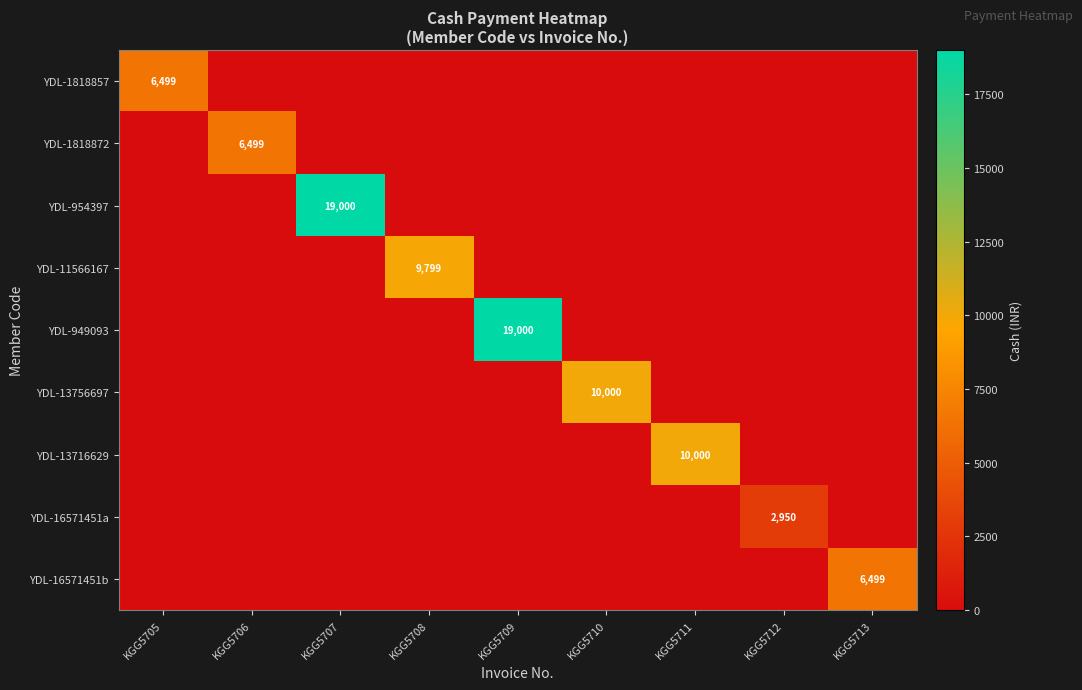

True or false: YDL-13756697 has a value of 10000 at KGG5710.

True